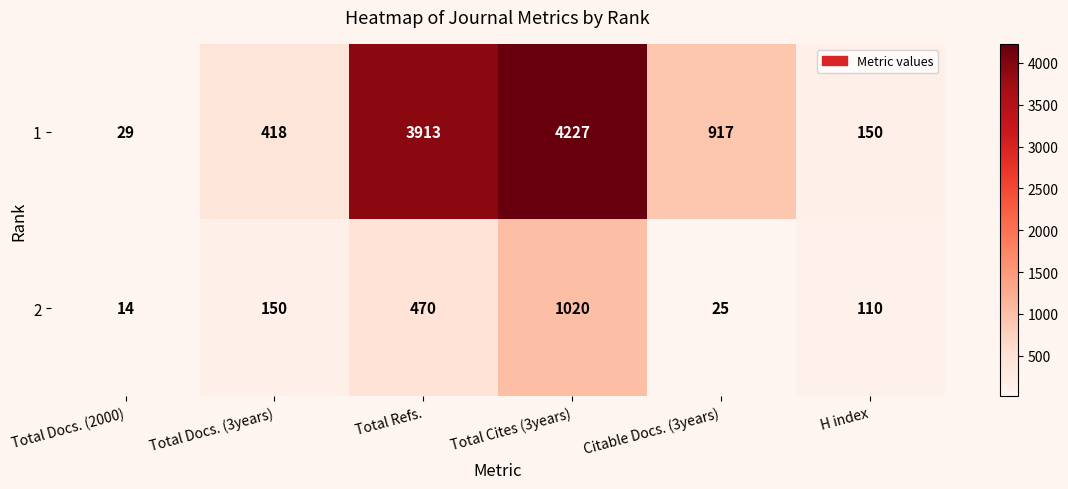

List the series in order of their peak value, lowest first.

2, 1